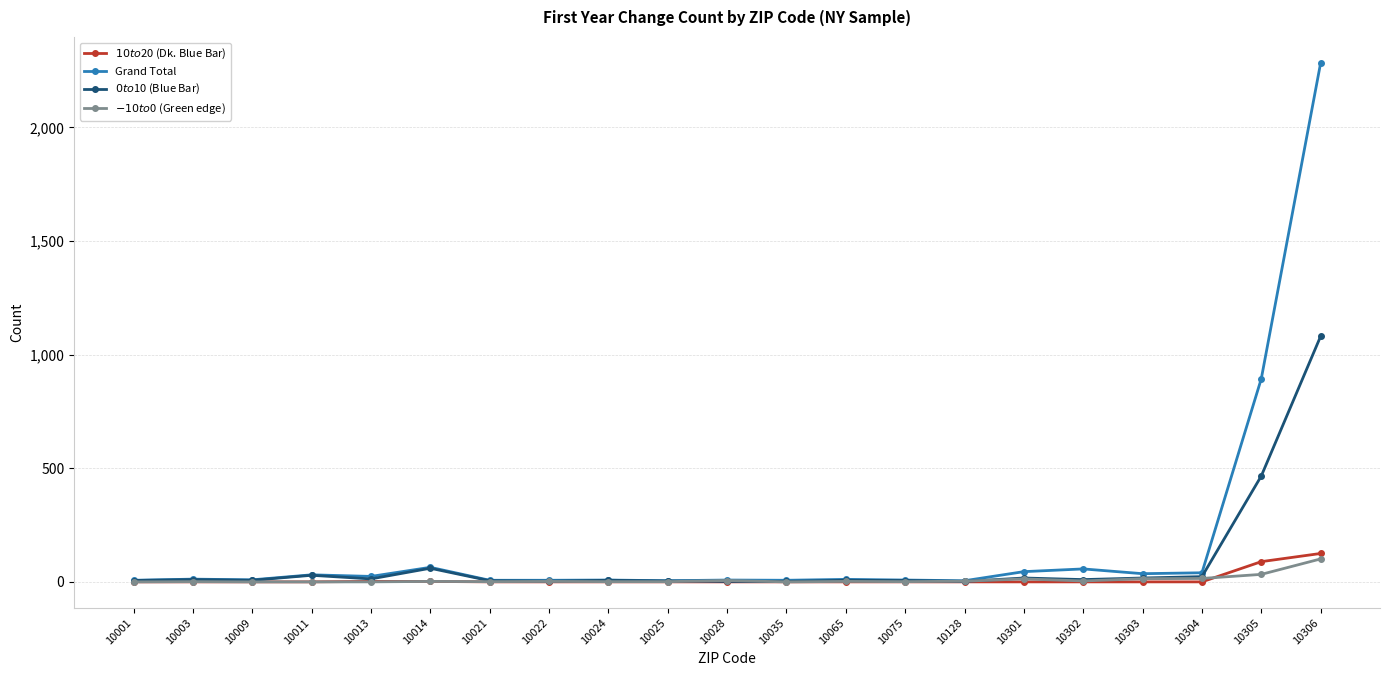

At which label does Grand Total reach its peak?

10306